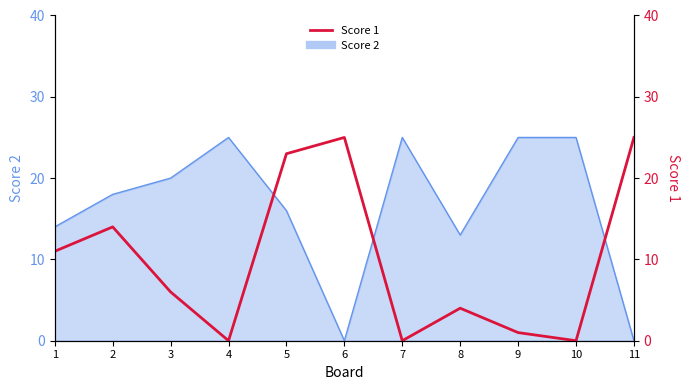

What is the sum of all values?

109